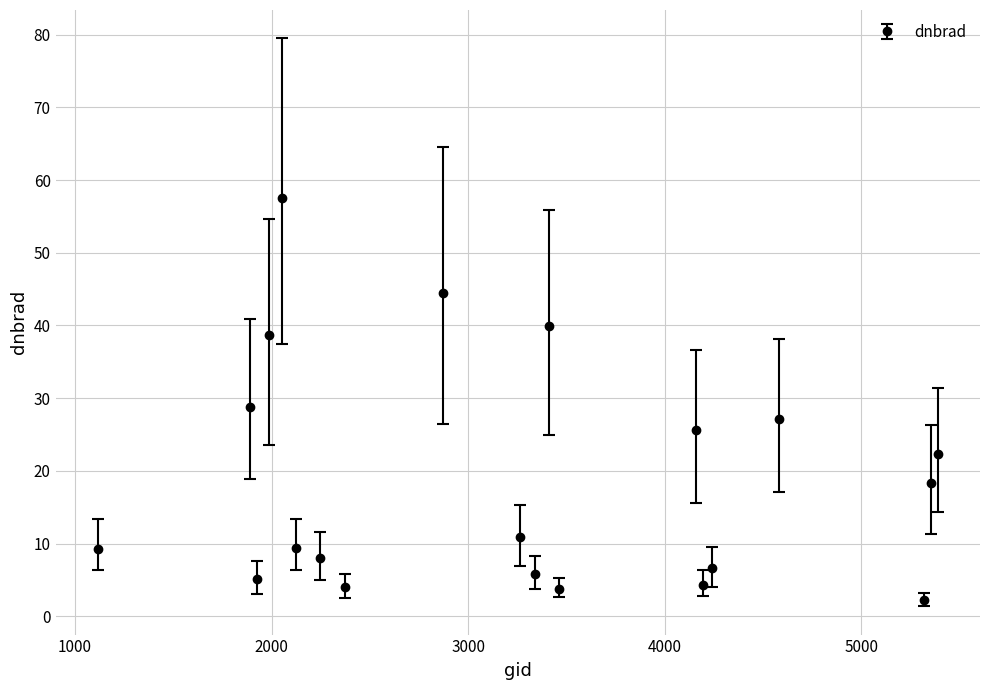

What is the sum of all values?

372.0